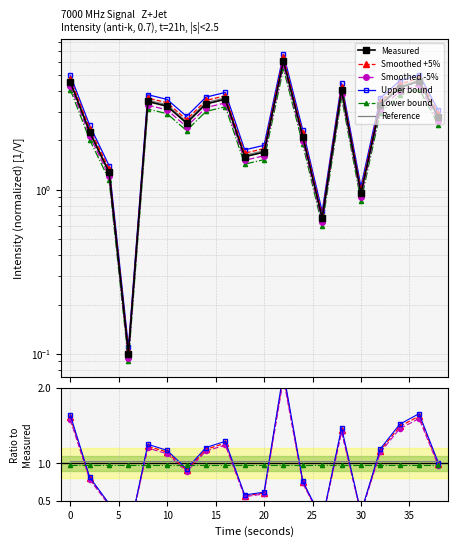

Rank the categories by value from highest to lowest.

22, 36, 0, 34, 28, 16, 8, 14, 32, 10, 38, 12, 2, 24, 20, 18, 4, 30, 26, 6